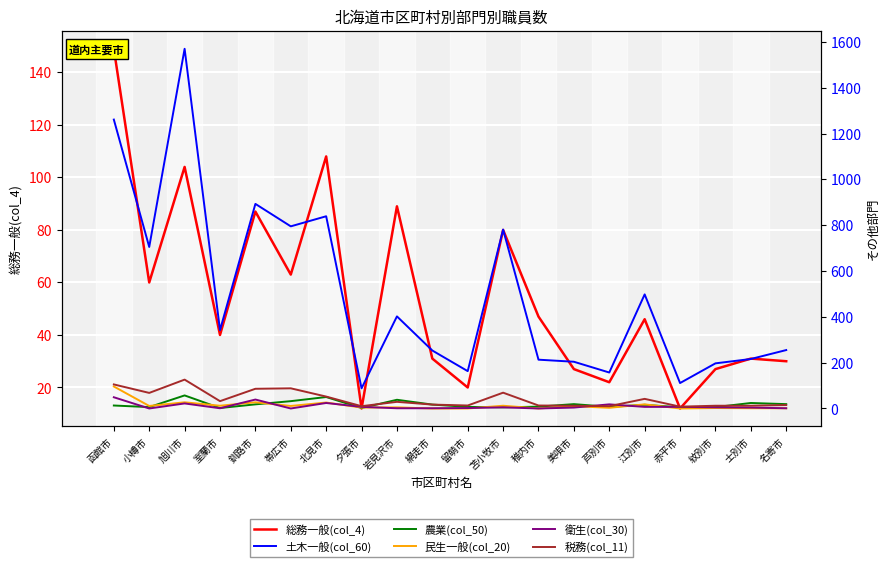

What are all the series names shown in the legend?

総務一般(col_4), 土木一般(col_60), 農業(col_50), 民生一般(col_20), 衛生(col_30), 税務(col_11)